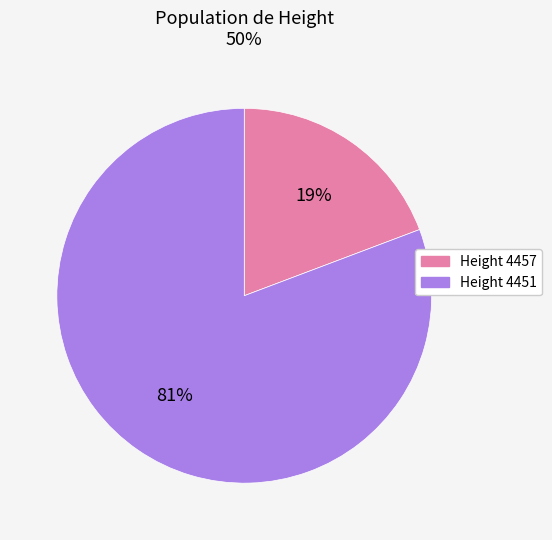

To the nearest percent, what is the average slice percentage?

50%